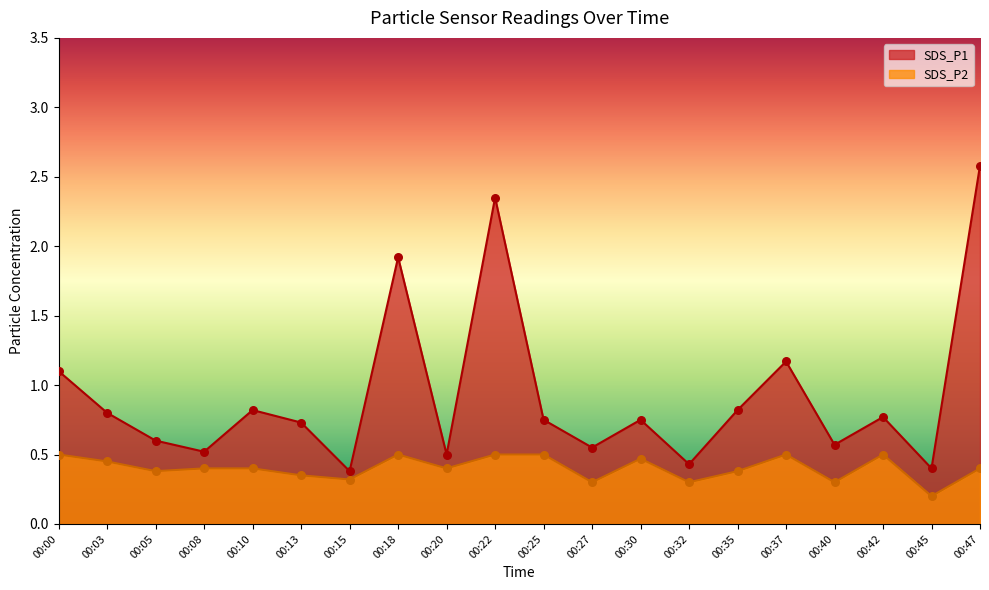

Which series reaches the minimum Y coordinate?

SDS_P2